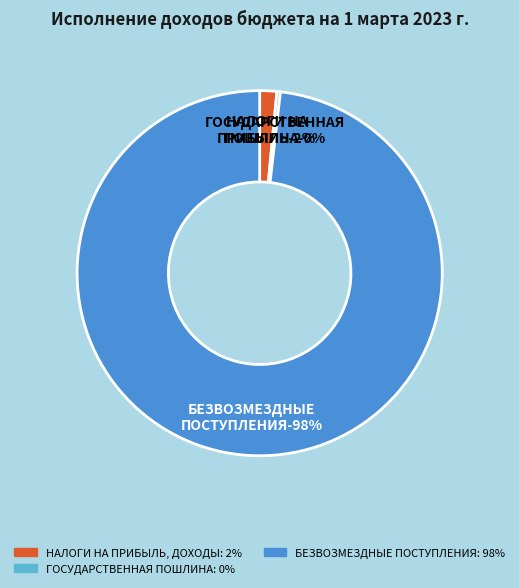

Combined, do ШТРАФЫ, САНКЦИИ, ВОЗМЕЩЕНИЕ УЩЕРБА and БЕЗВОЗМЕЗДНЫЕ ПОСТУПЛЕНИЯ account for over 50%?

Yes